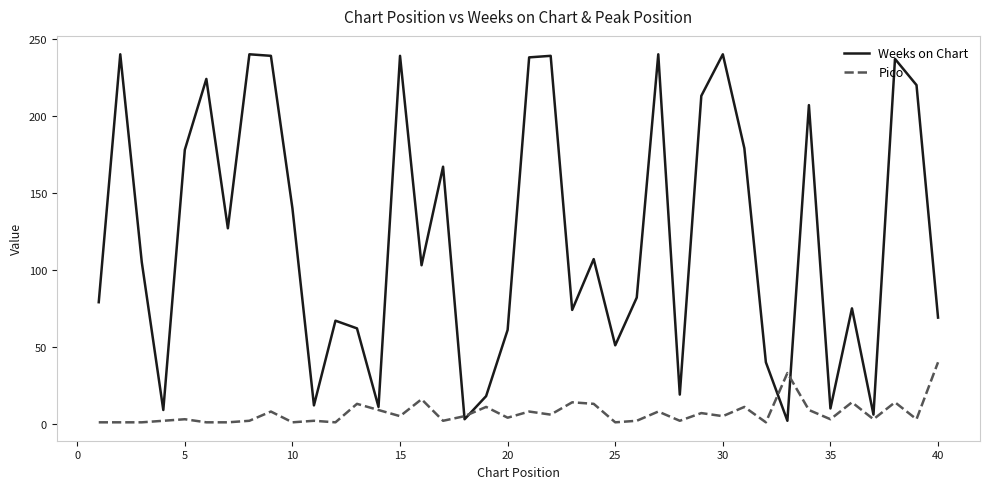

Which series has the largest range (max minus min)?

Weeks on Chart